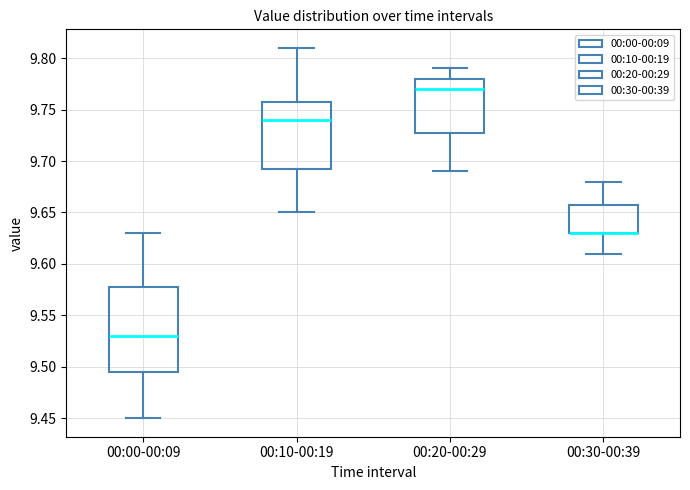

Reading left to right, transcribe this box plot: for each box, give where its median line is, the range the box spans, and where its two whiskers end, as read against the y-axis. The values are not printed on the chart, so give them approximately, as read against the axis.

00:00-00:09: median 9.530, box 9.495 to 9.580, whiskers 9.450 to 9.630
00:10-00:19: median 9.740, box 9.695 to 9.760, whiskers 9.650 to 9.810
00:20-00:29: median 9.770, box 9.730 to 9.780, whiskers 9.690 to 9.790
00:30-00:39: median 9.630 (drawn on the box's lower edge), box 9.630 to 9.660, whiskers 9.610 to 9.680